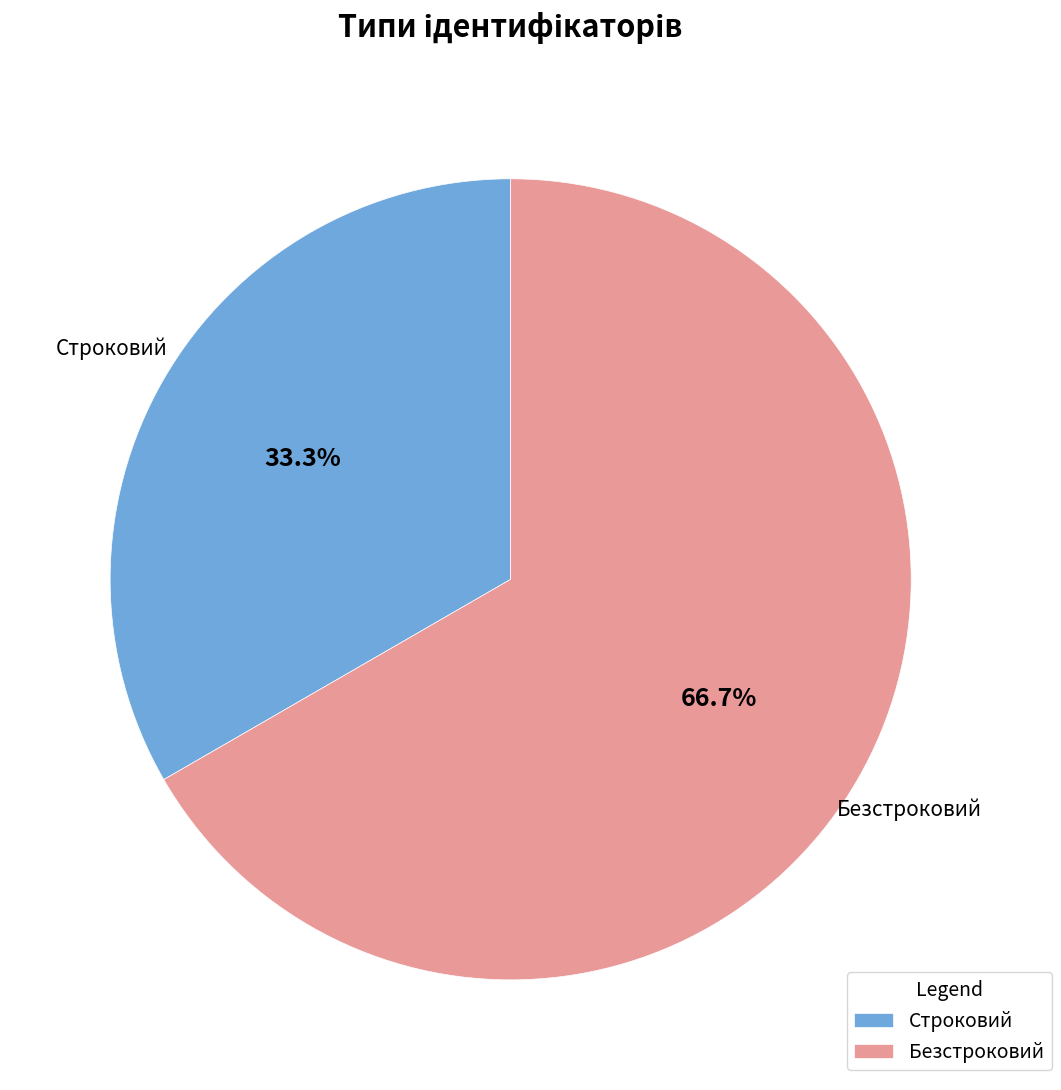

To the nearest percent, what is the combined percentage of Безстроковий and Строковий?

100%